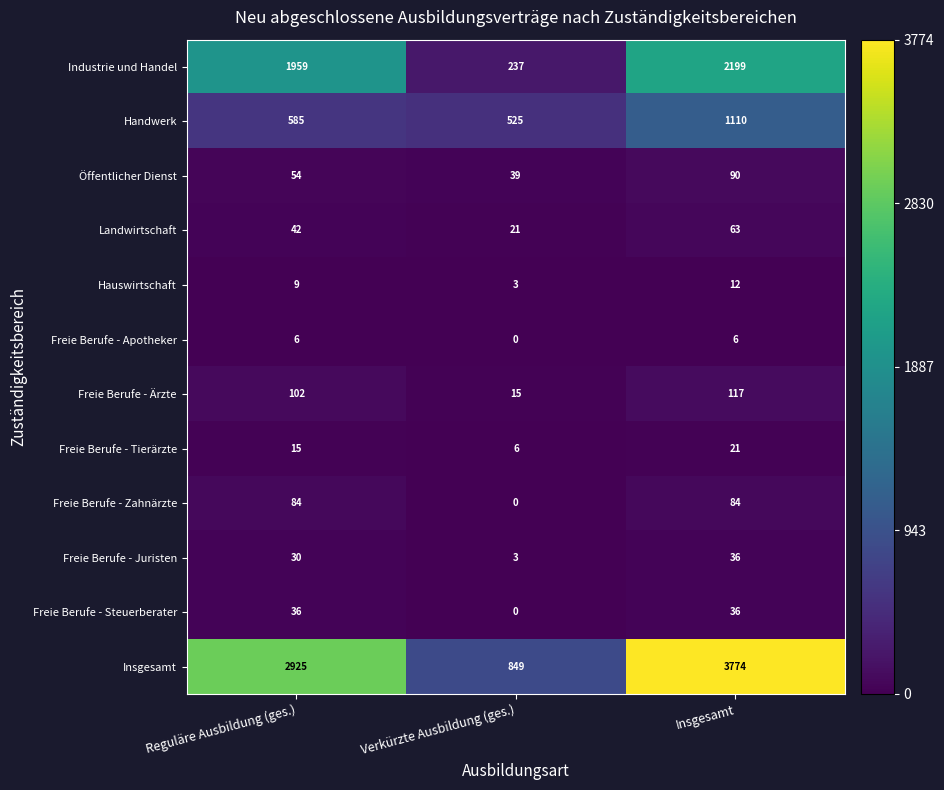

True or false: Handwerk has a value of 1554 at Insgesamt.

False